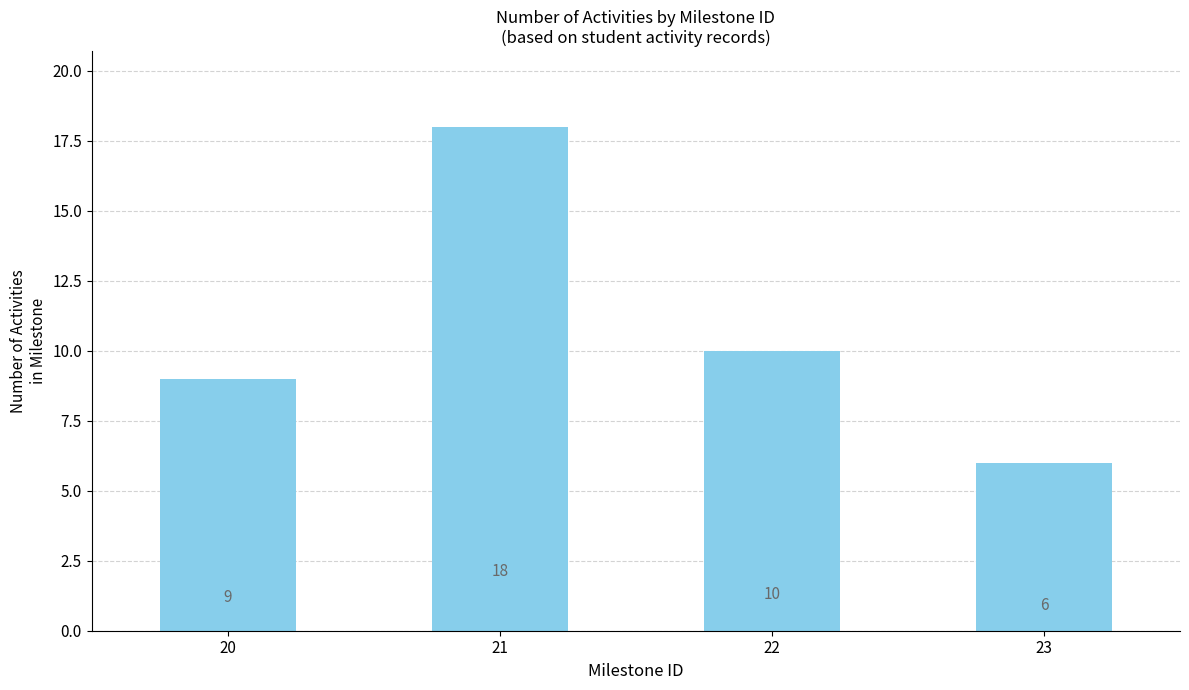

Rank the categories by value from highest to lowest.

21, 22, 20, 23